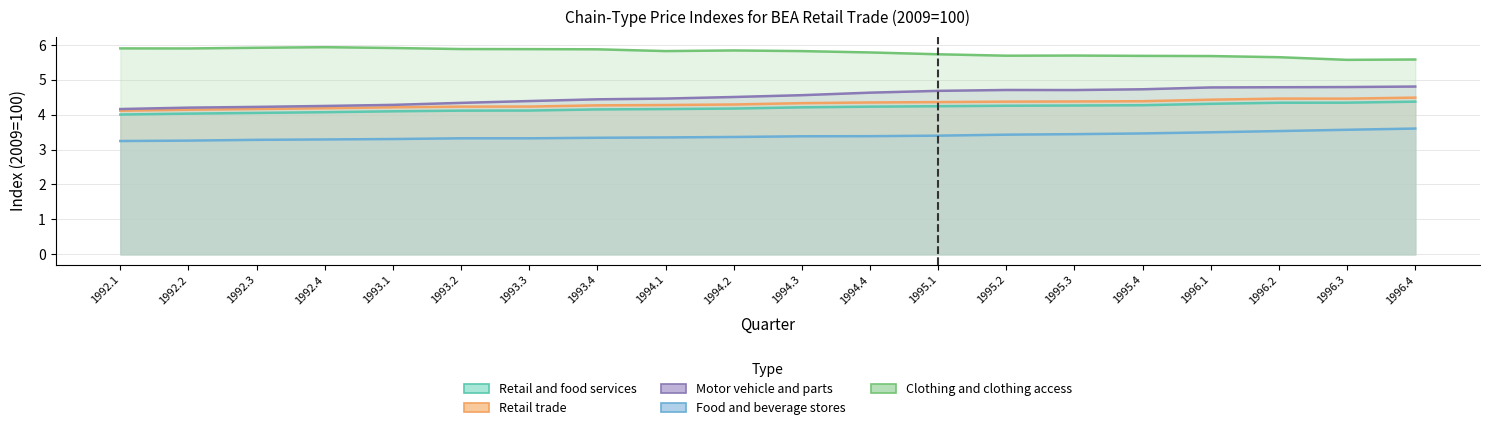

In Retail trade, how many points are higher than both neighbors (excluding endpoints)?

1